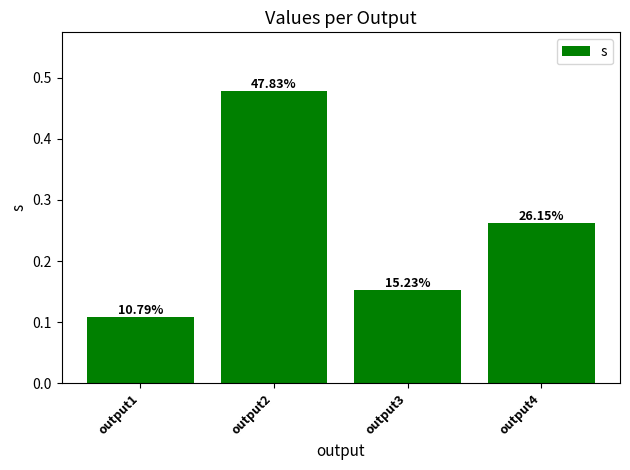

How many bars are there in total?

4